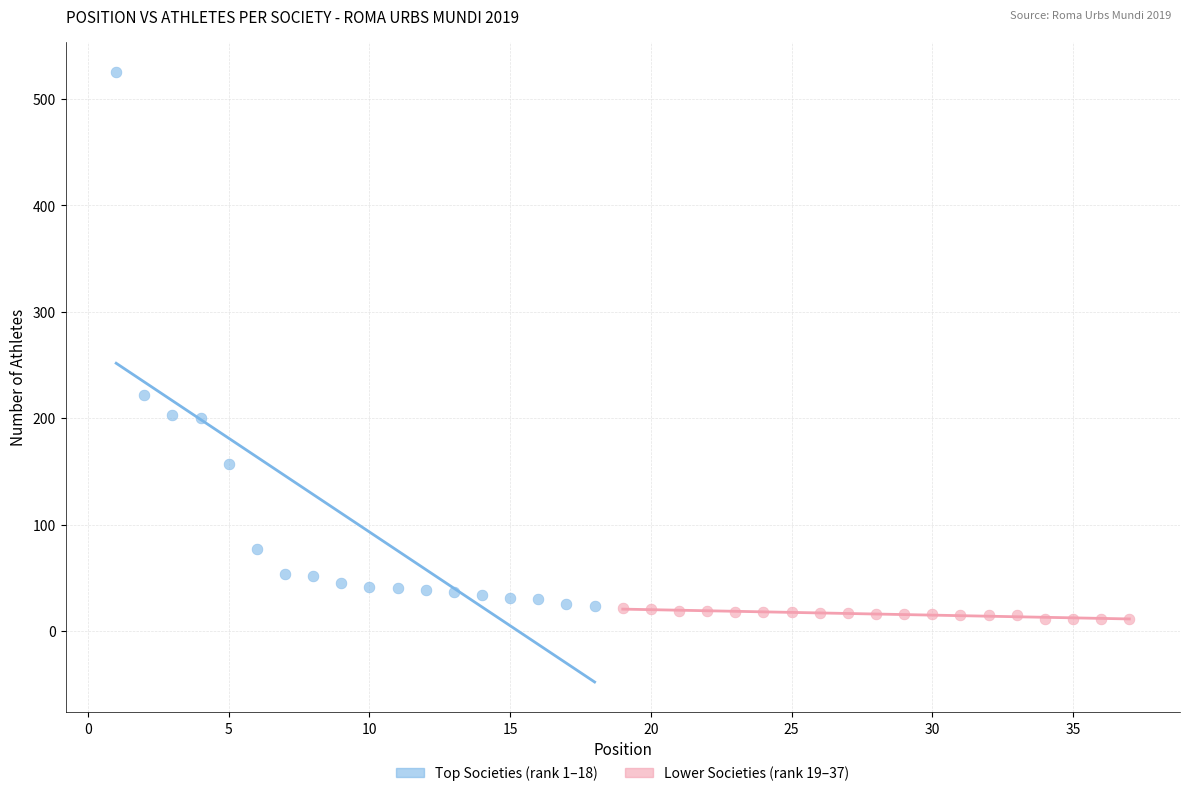

Which series contains the lowest Y value?

Lower Societies (rank 19–37)